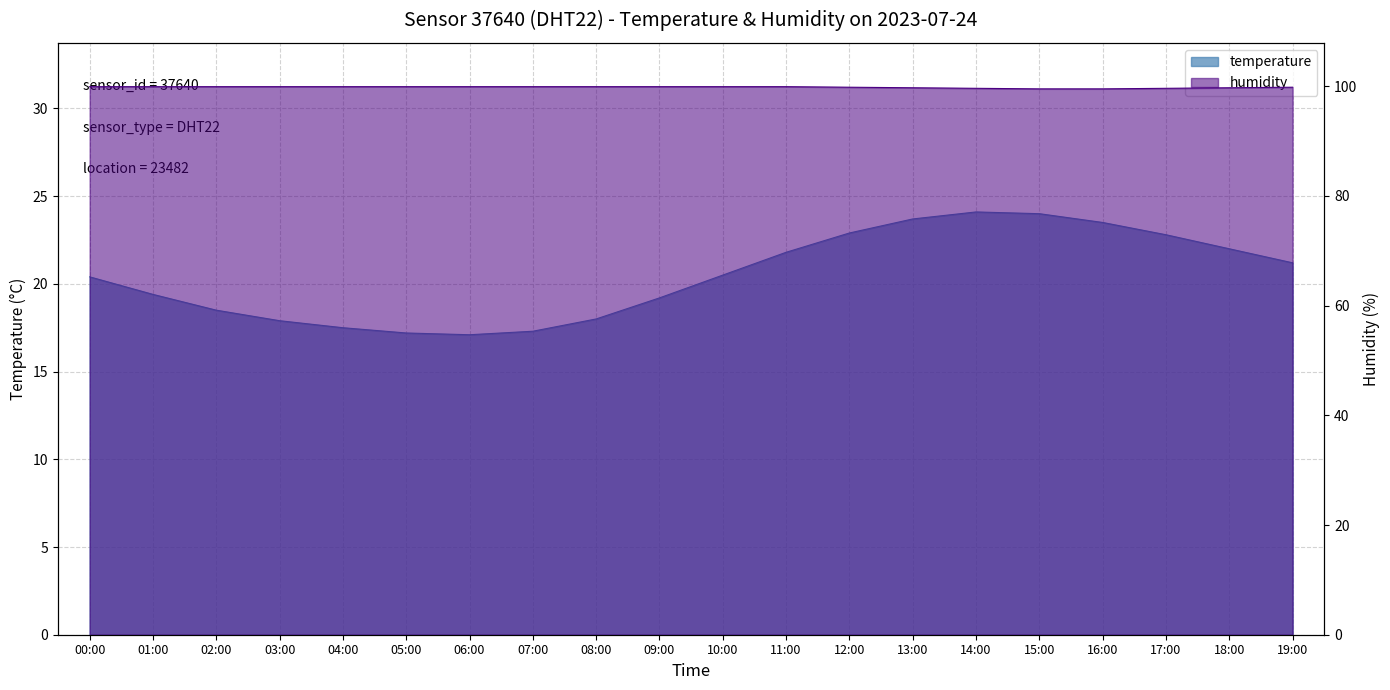

What is the label of the 6th point from the left?

05:00